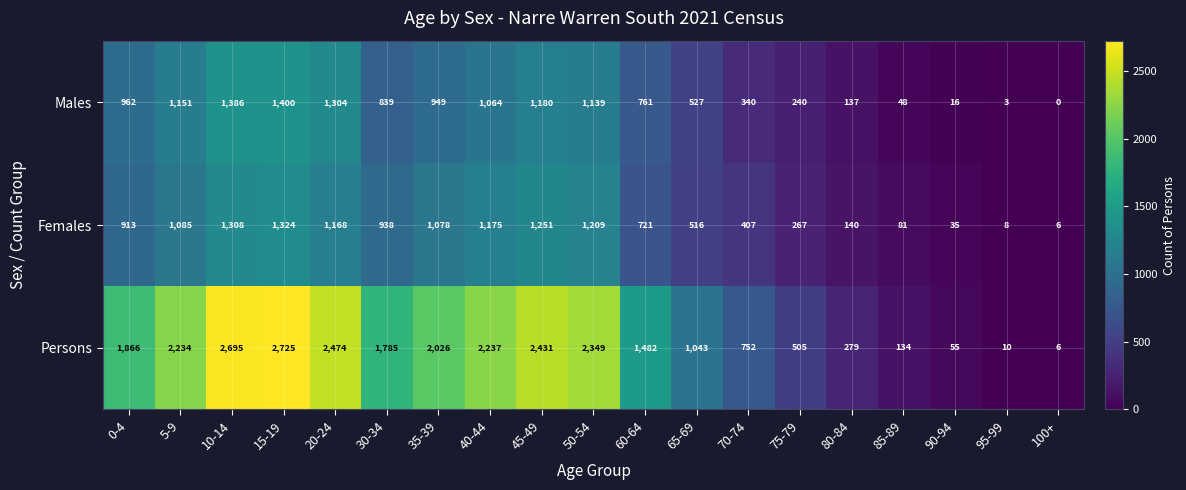

How many data points does each series have?

19